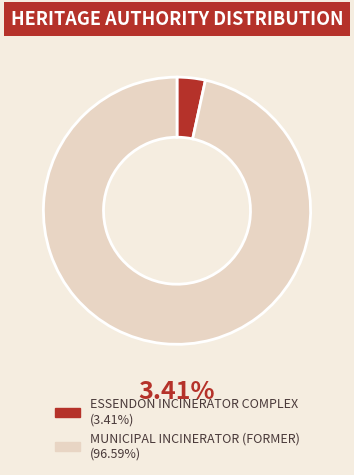

Rank the categories by value from lowest to highest.

ESSENDON INCINERATOR COMPLEX, MUNICIPAL INCINERATOR (FORMER)